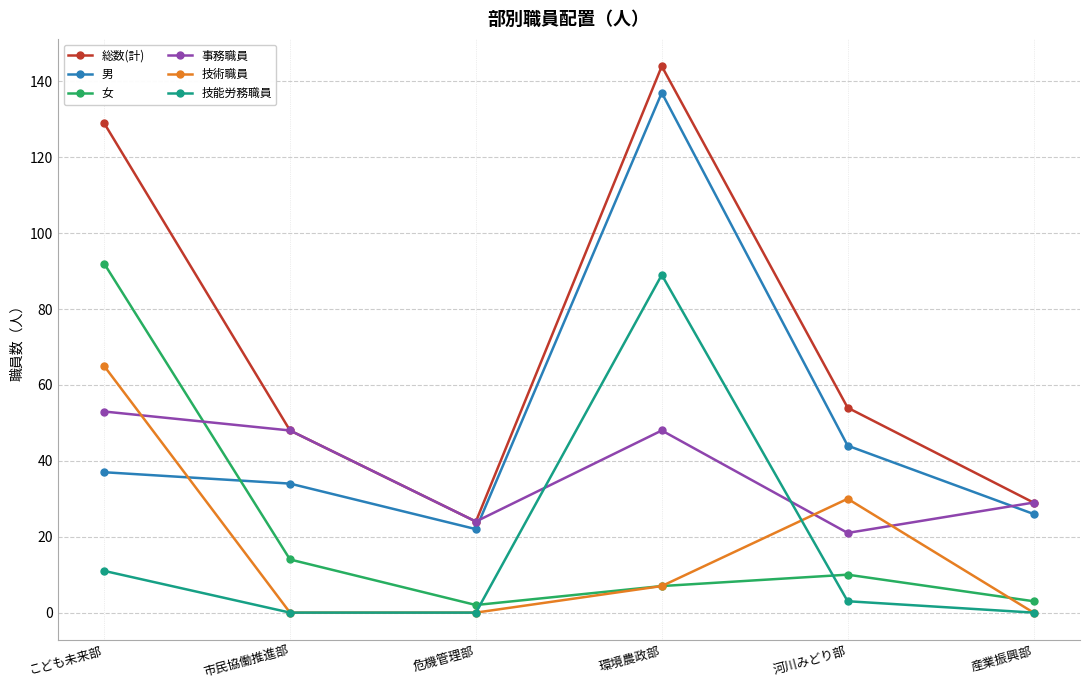

How many distinct data groups are displayed?

6